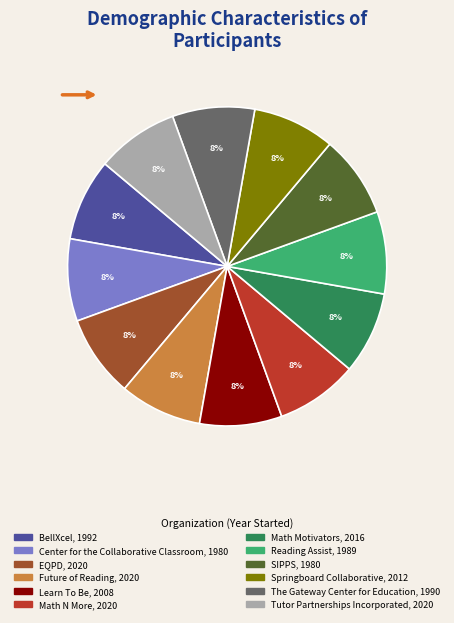

To the nearest percent, what is the combined percentage of Math N More and Math Motivators?

17%